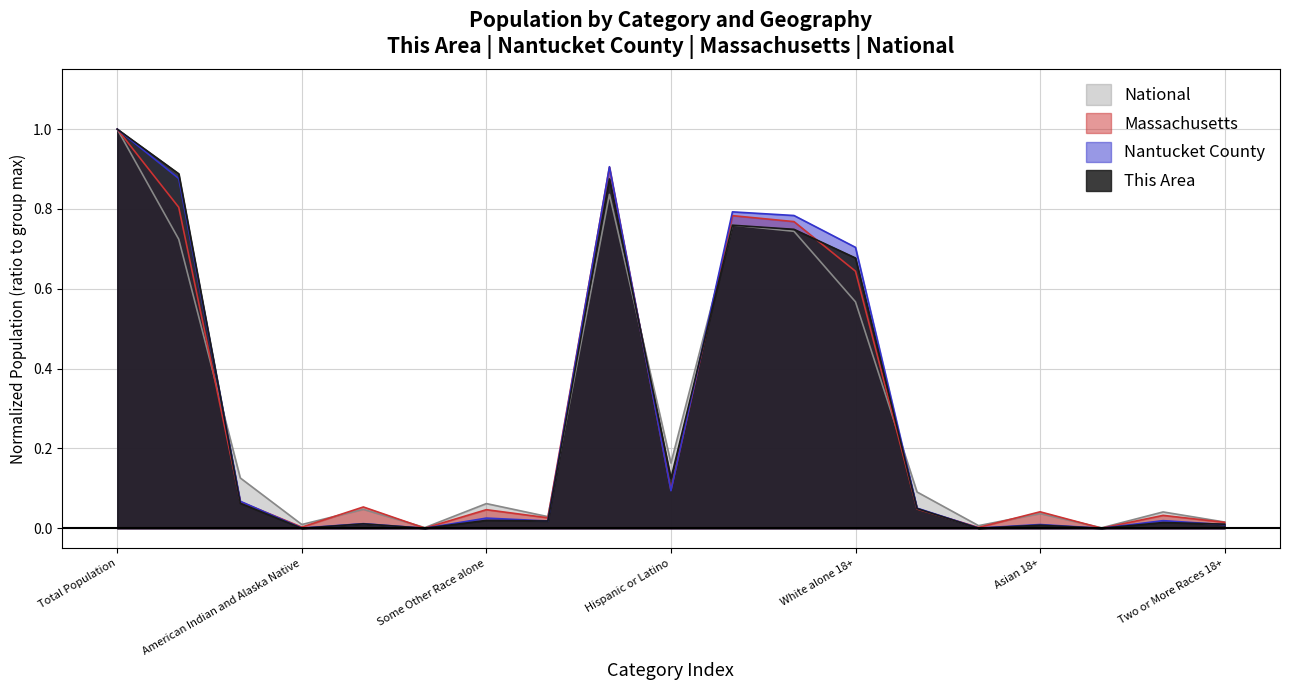

Between which two adjacent categories do National and This Area first intersect?

White alone and Black or African American alone